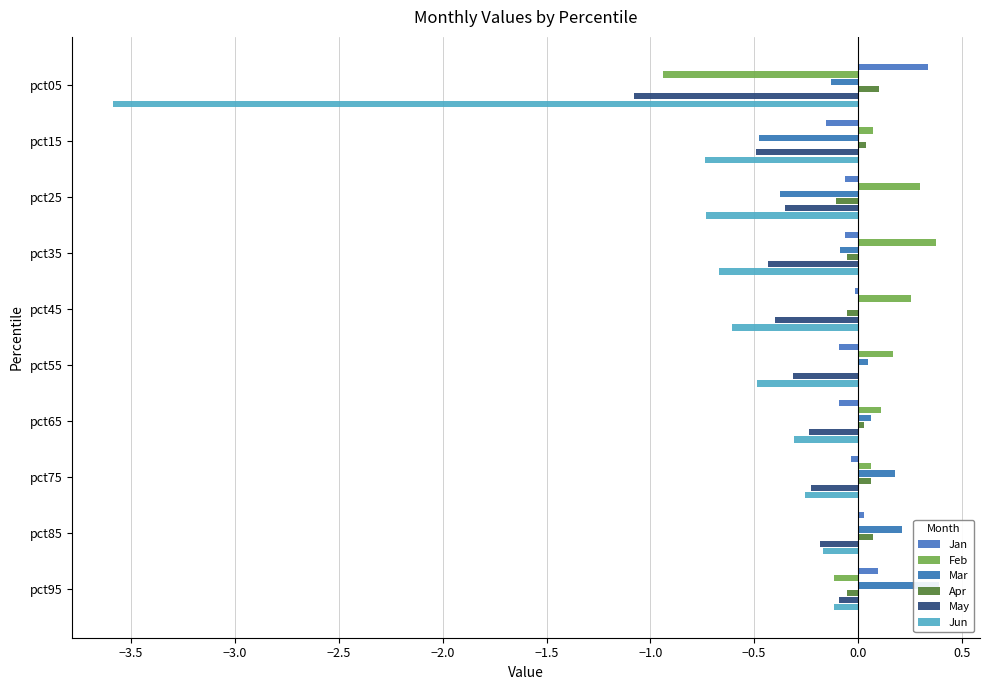

What is the difference between the second highest and minimum values in the Mar series?

0.7